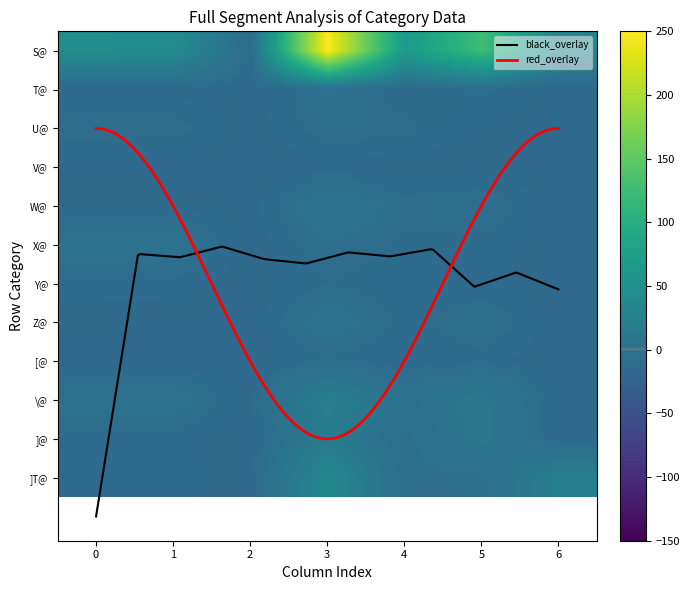

Which series has the widest spread of values?

S@